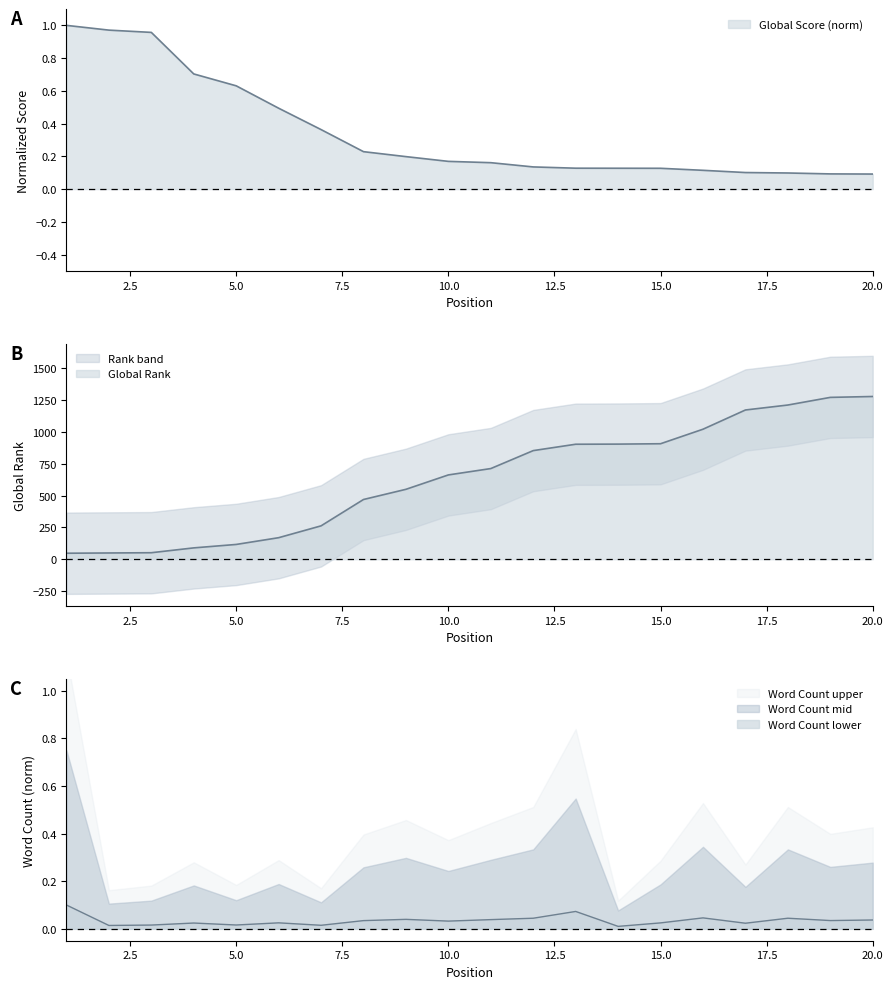

At how many categories does at least one series exceed 73?

17